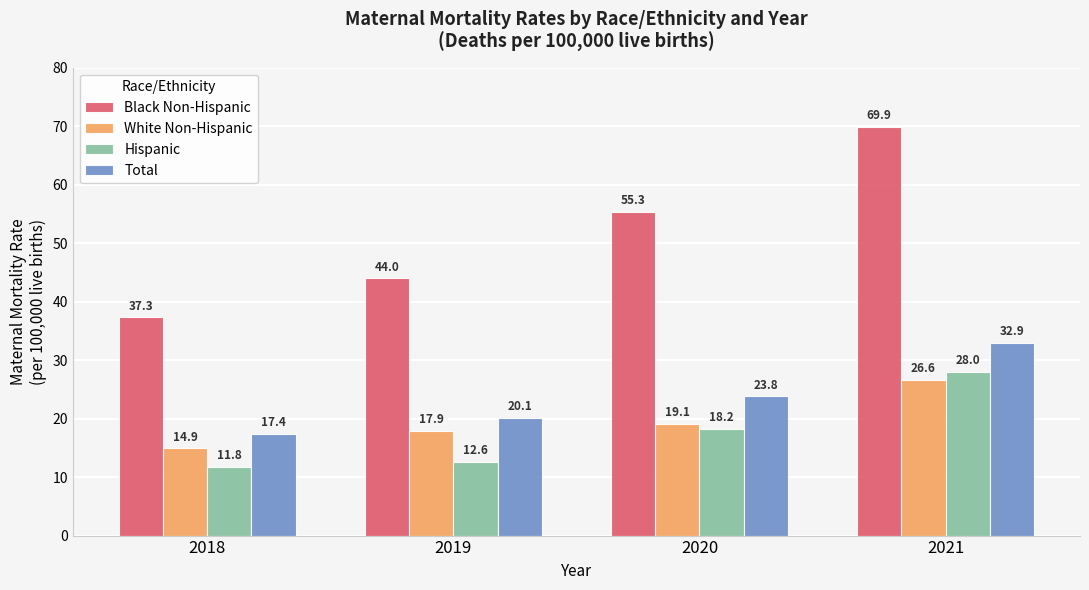

List the series in order of their peak value, highest first.

Black Non-Hispanic, Total, Hispanic, White Non-Hispanic